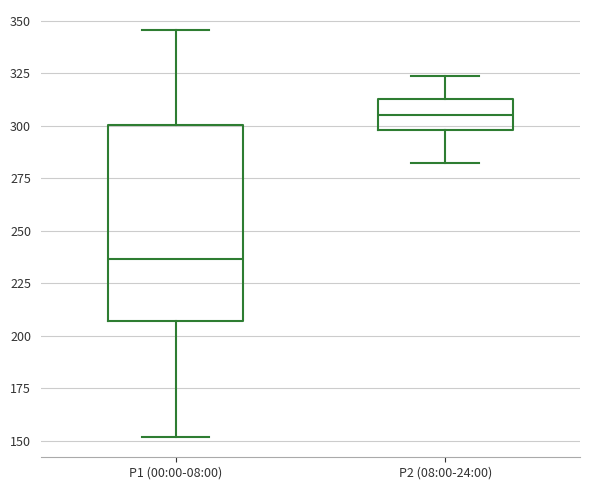

Reading left to right, read every box against the y-axis: the position of its median line, the range the box covers, and the ends of its whiskers. The values are not printed on the chart, so give them approximately, as read against the axis.

P1 (00:00-08:00): median 235, box 205 to 300, whiskers 150 to 345
P2 (08:00-24:00): median 305, box 300 to 315, whiskers 280 to 325